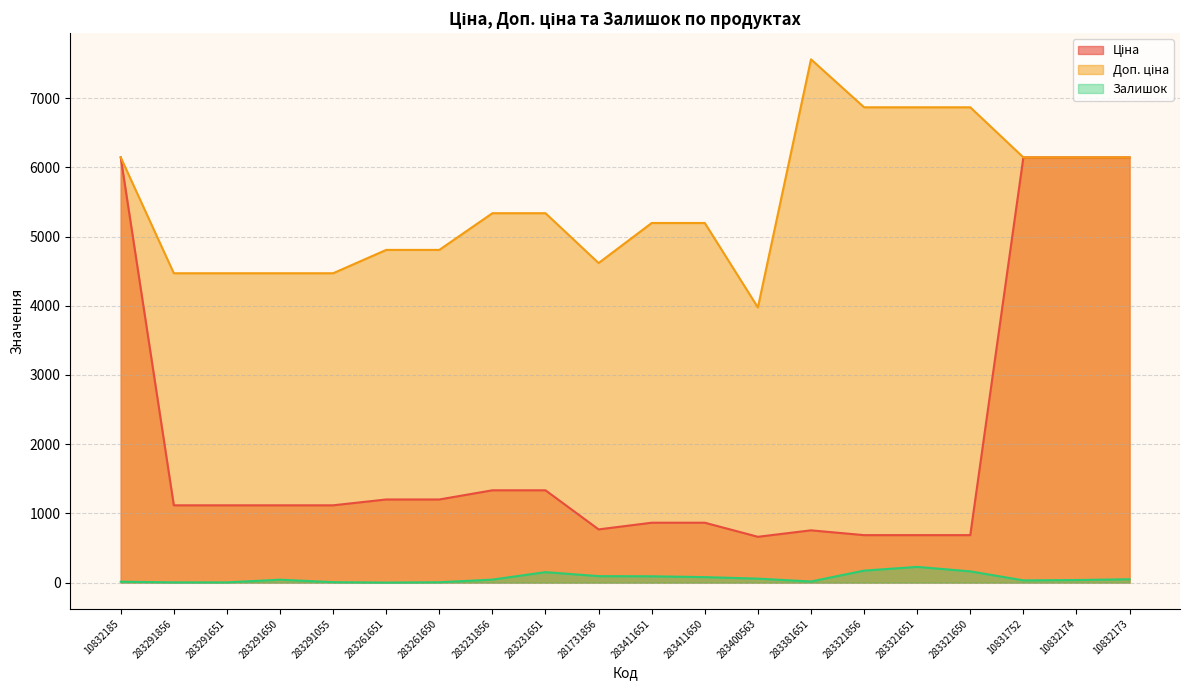

Reading left to right, extract all data points from this chart.

Ціна: 10832185=6143.2	283291856=1117.4	283291651=1117.4	283291650=1117.4	283291055=1117.4	283261651=1201.7	283261650=1201.7	283231856=1334.2	283231651=1334.2	281731856=769.5	283411651=865.9	283411650=865.9	283400563=662.6	283381651=756.0	283321856=686.7	283321651=686.7	283321650=686.7	10831752=6143.2	10832174=6143.2	10832173=6143.2
Доп. ціна: 10832185=6143.2	283291856=4469.5	283291651=4469.5	283291650=4469.5	283291055=4469.5	283261651=4806.8	283261650=4806.8	283231856=5336.9	283231651=5336.9	281731856=4617.1	283411651=5195.4	283411650=5195.4	283400563=3975.6	283381651=7559.7	283321856=6866.9	283321651=6866.9	283321650=6866.9	10831752=6143.2	10832174=6143.2	10832173=6143.2
Залишок: 10832185=14.0	283291856=4.0	283291651=4.0	283291650=43.0	283291055=7.0	283261651=1.0	283261650=6.0	283231856=44.0	283231651=152.0	281731856=94.0	283411651=92.0	283411650=80.0	283400563=58.0	283381651=17.0	283321856=174.0	283321651=228.0	283321650=163.0	10831752=33.0	10832174=38.0	10832173=49.0